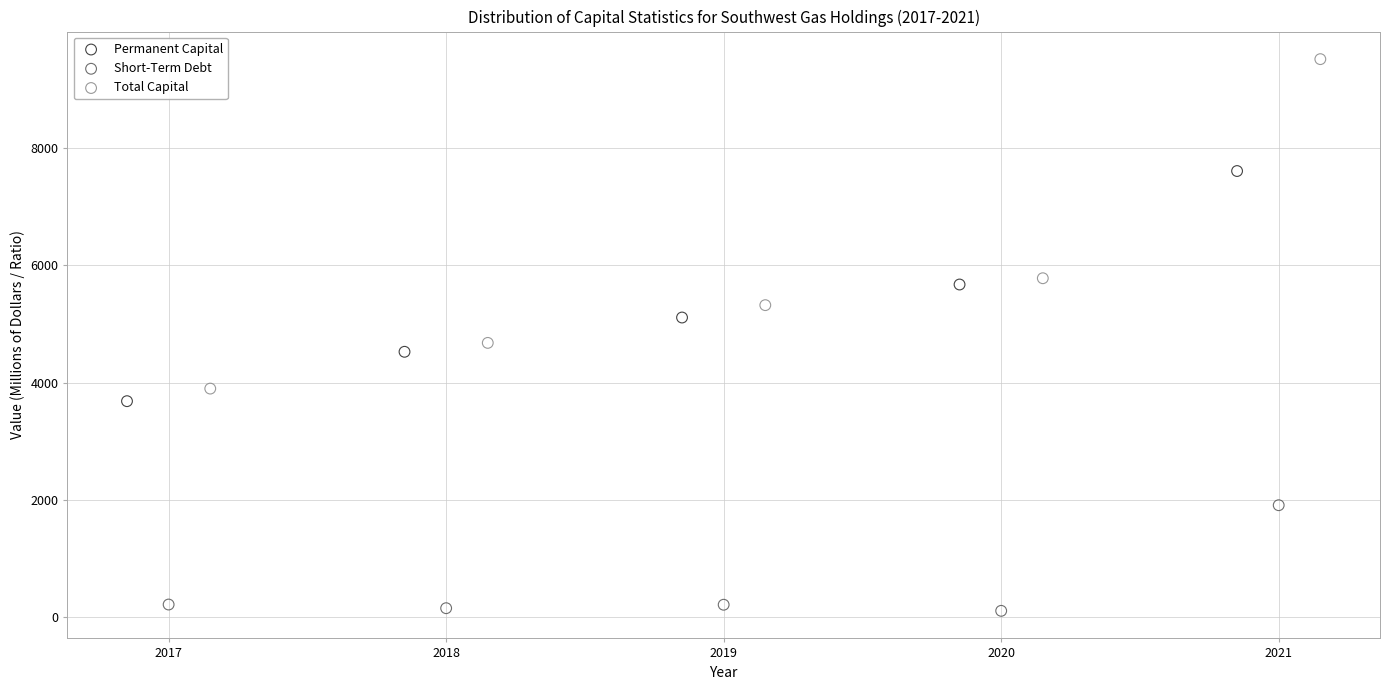

Which series has the widest spread of Y values?

Total Capital